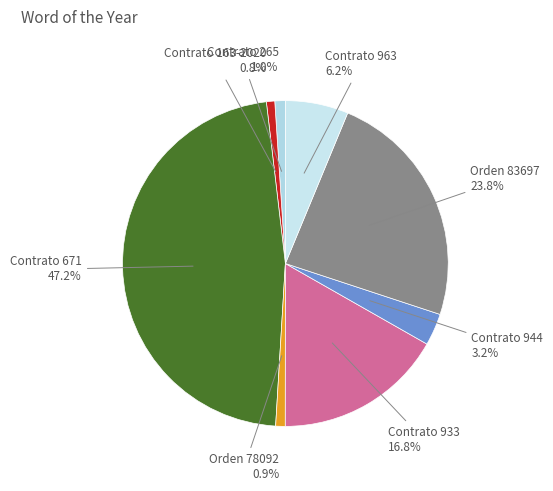

To the nearest percent, what is the difference between the largest and smallest slice percentages?

46%